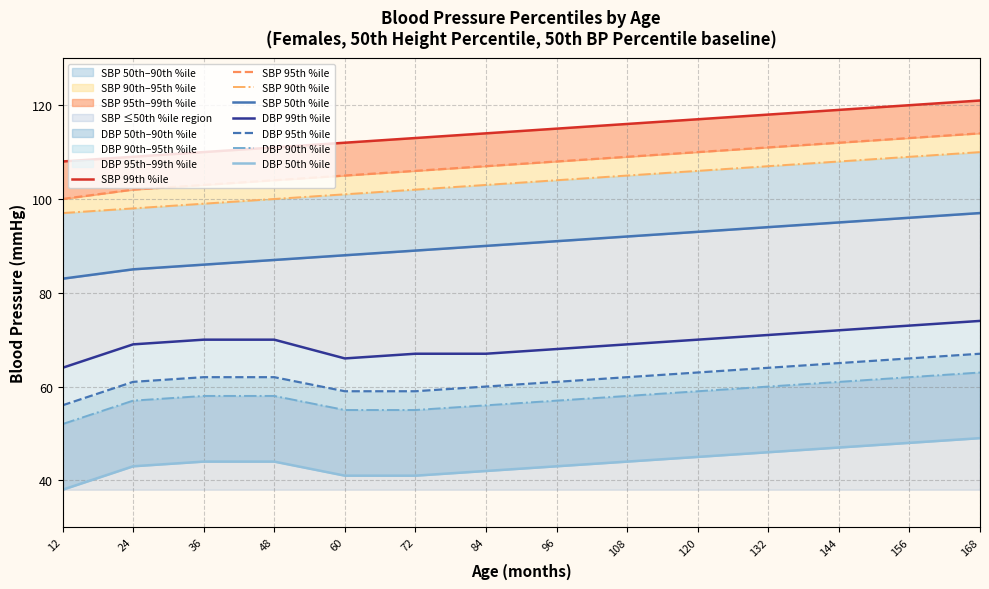

Where is the first local minimum for SBP (50th BP%)?

12